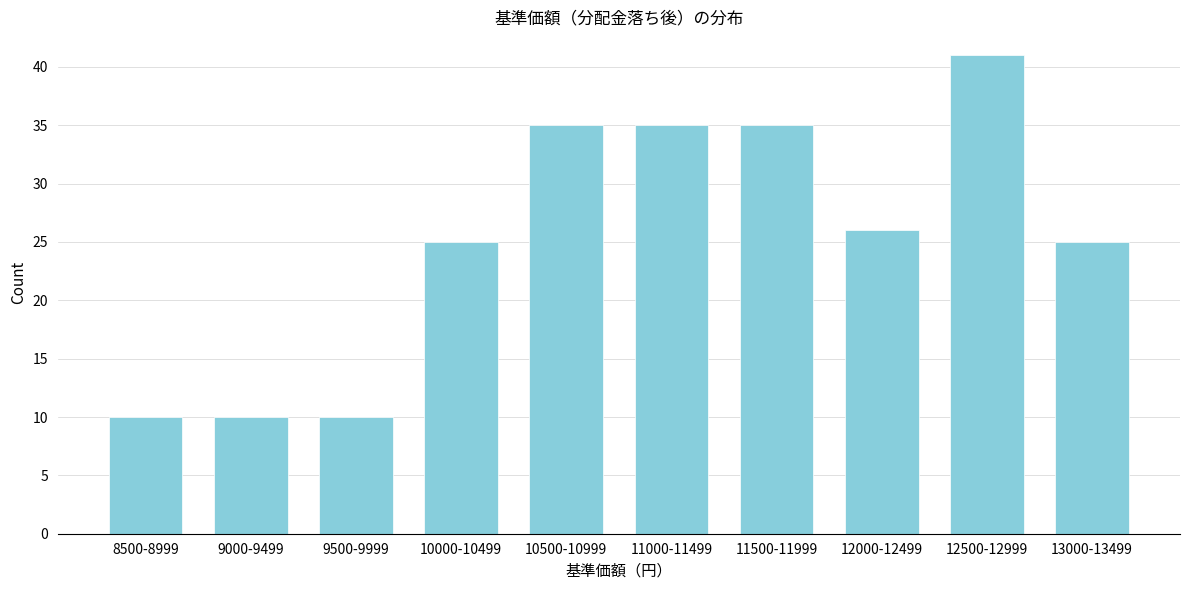

Reading left to right, list all the values displayed in this chart.

8500-8999=10	9000-9499=10	9500-9999=10	10000-10499=25	10500-10999=35	11000-11499=35	11500-11999=35	12000-12499=26	12500-12999=41	13000-13499=25